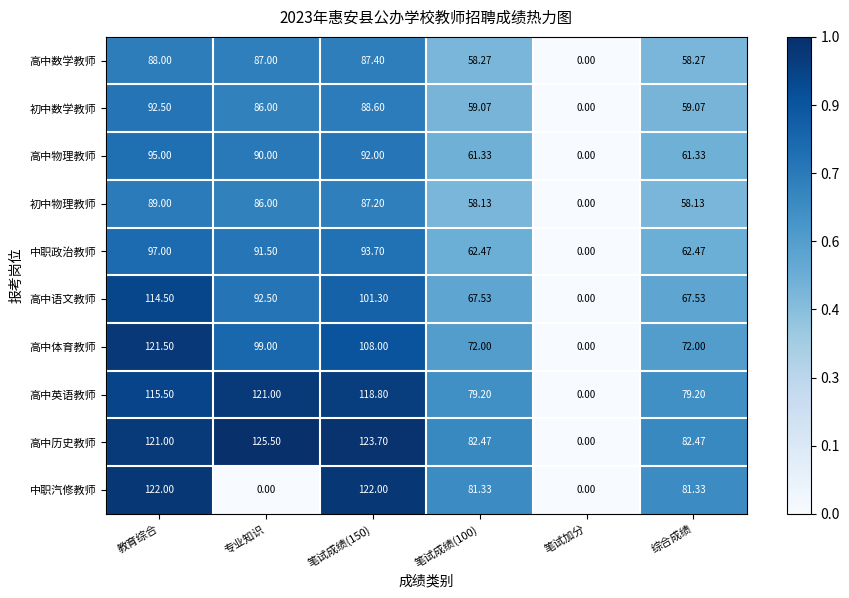

At which category is the sum across all series the highest?

教育综合